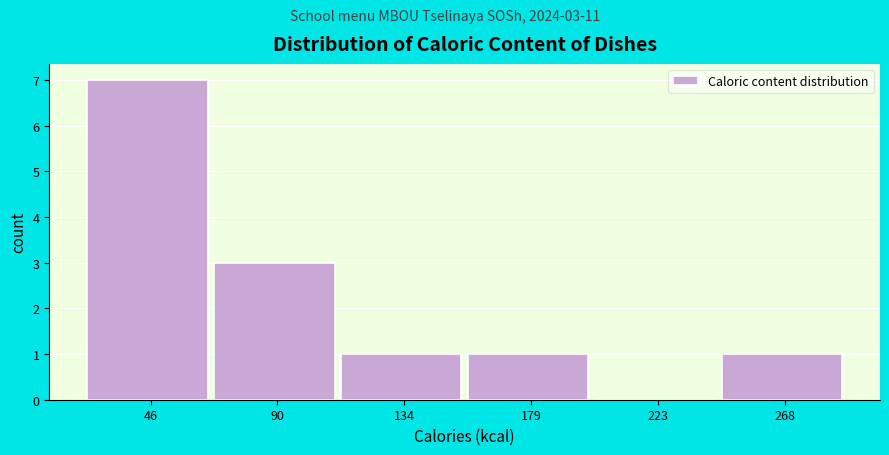

Reading right to left, transcribe all the data shown in this chart.

268=1	223=0	179=1	134=1	90=3	46=7